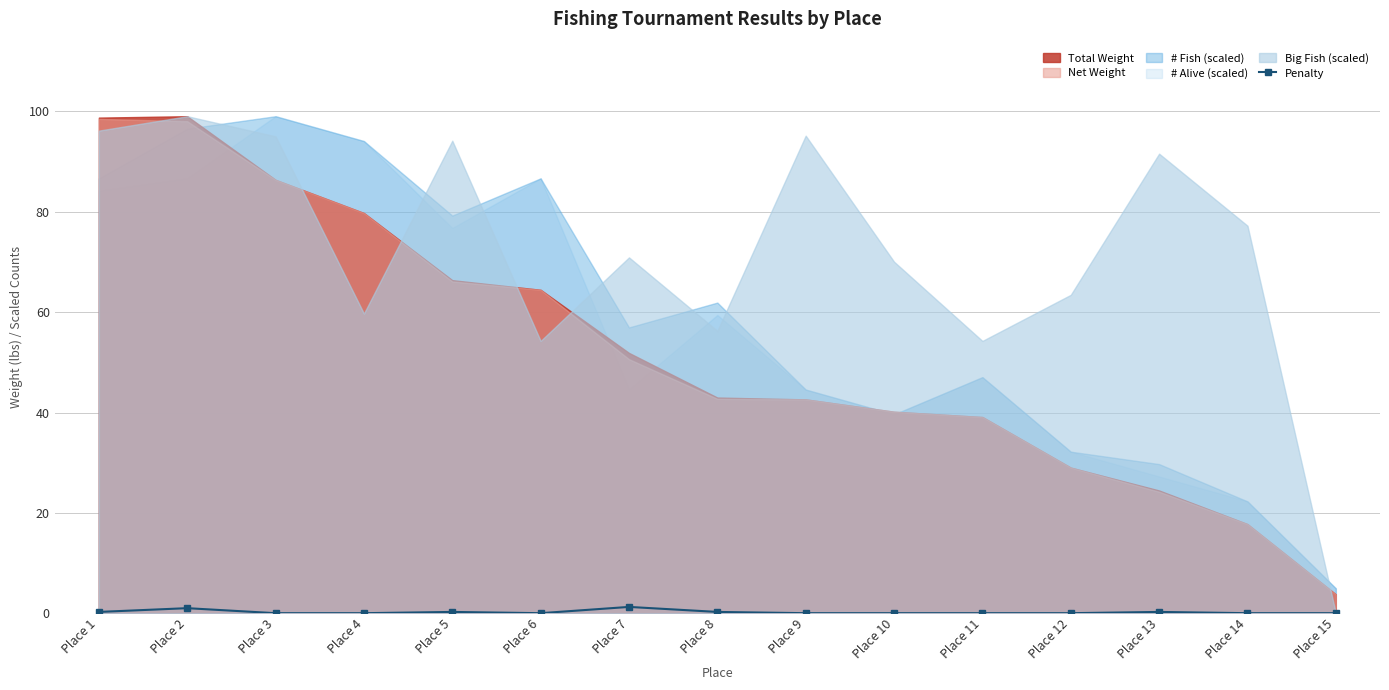

Reading left to right, what are all the values shown in this chart?

Place 1=0.2	Place 2=1.0	Place 3=0.0	Place 4=0.0	Place 5=0.2	Place 6=0.0	Place 7=1.2	Place 8=0.2	Place 9=0.0	Place 10=0.0	Place 11=0.0	Place 12=0.0	Place 13=0.2	Place 14=0.0	Place 15=0.0